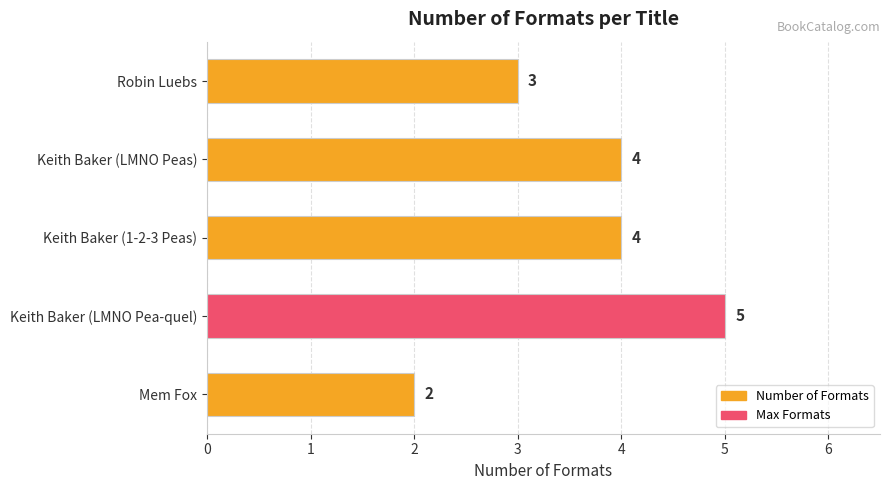

Reading top to bottom, list all the values displayed in this chart.

Robin Luebs=3	Keith Baker (LMNO Peas)=4	Keith Baker (1-2-3 Peas)=4	Keith Baker (LMNO Pea-quel)=5	Mem Fox=2